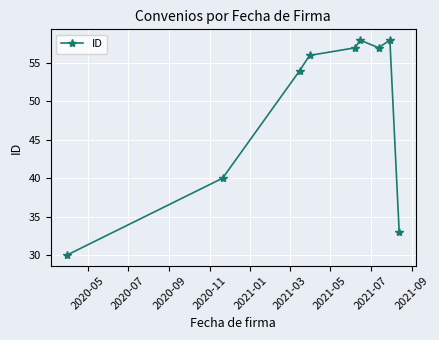

How many lines are shown in the chart?

1